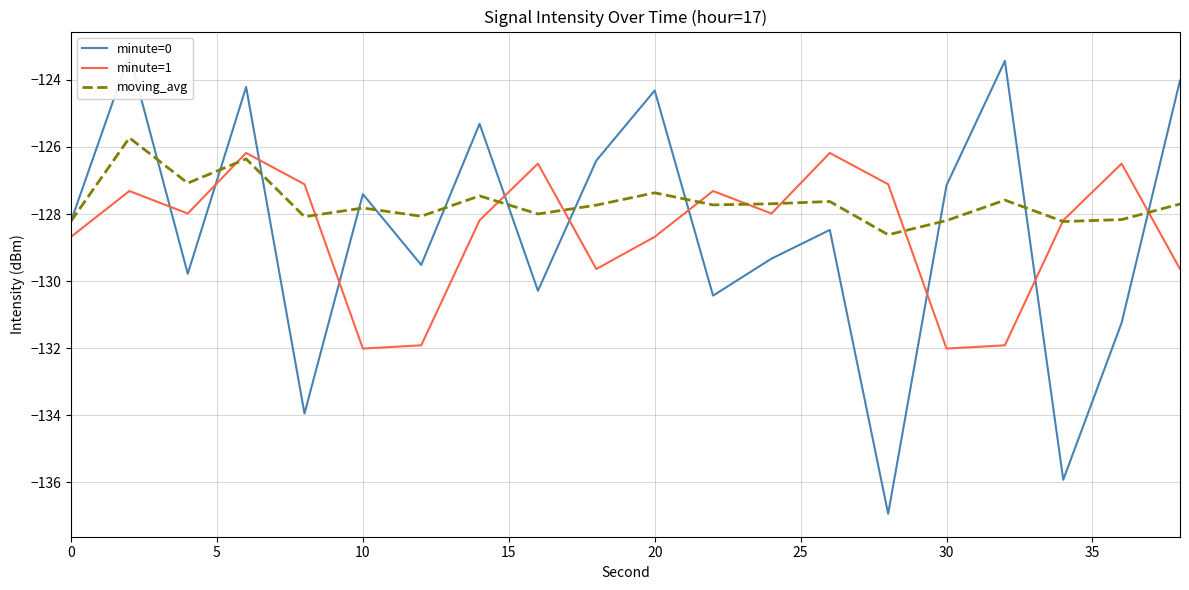

Is it true that moving_avg equals -198.9 at 0?

False